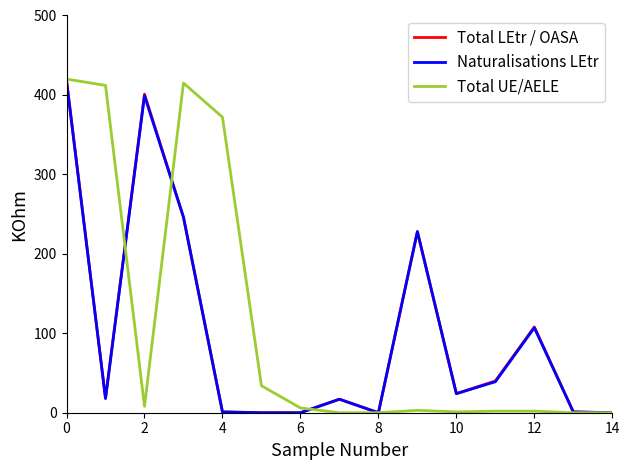

Which series has the largest total across all categories?

Total UE/AELE